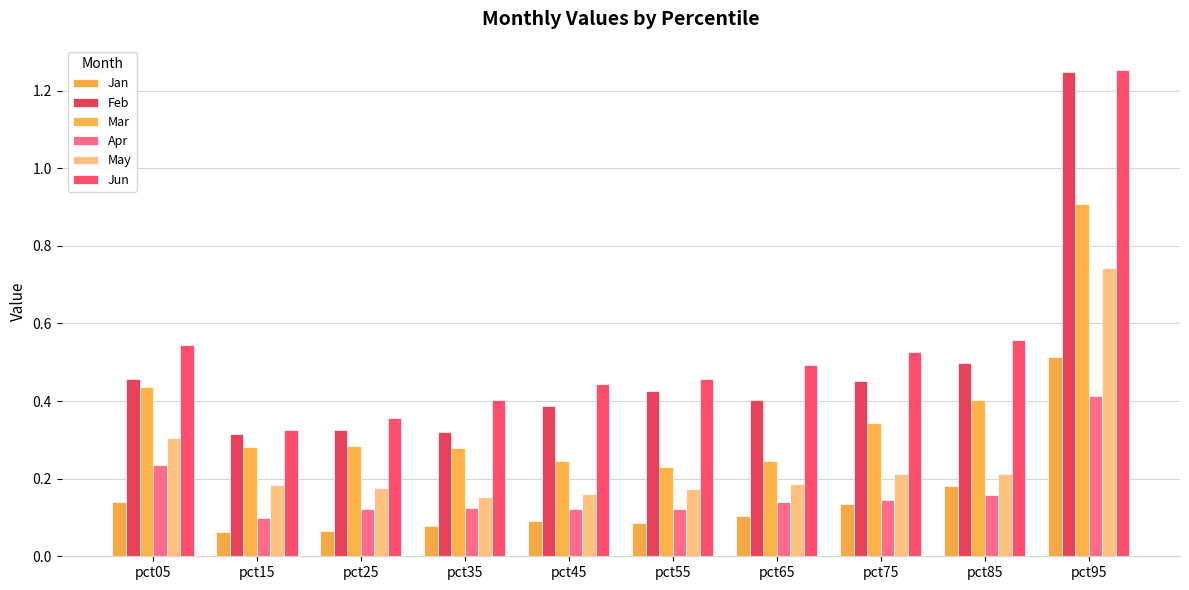

What is the maximum value shown in the chart?

1.3